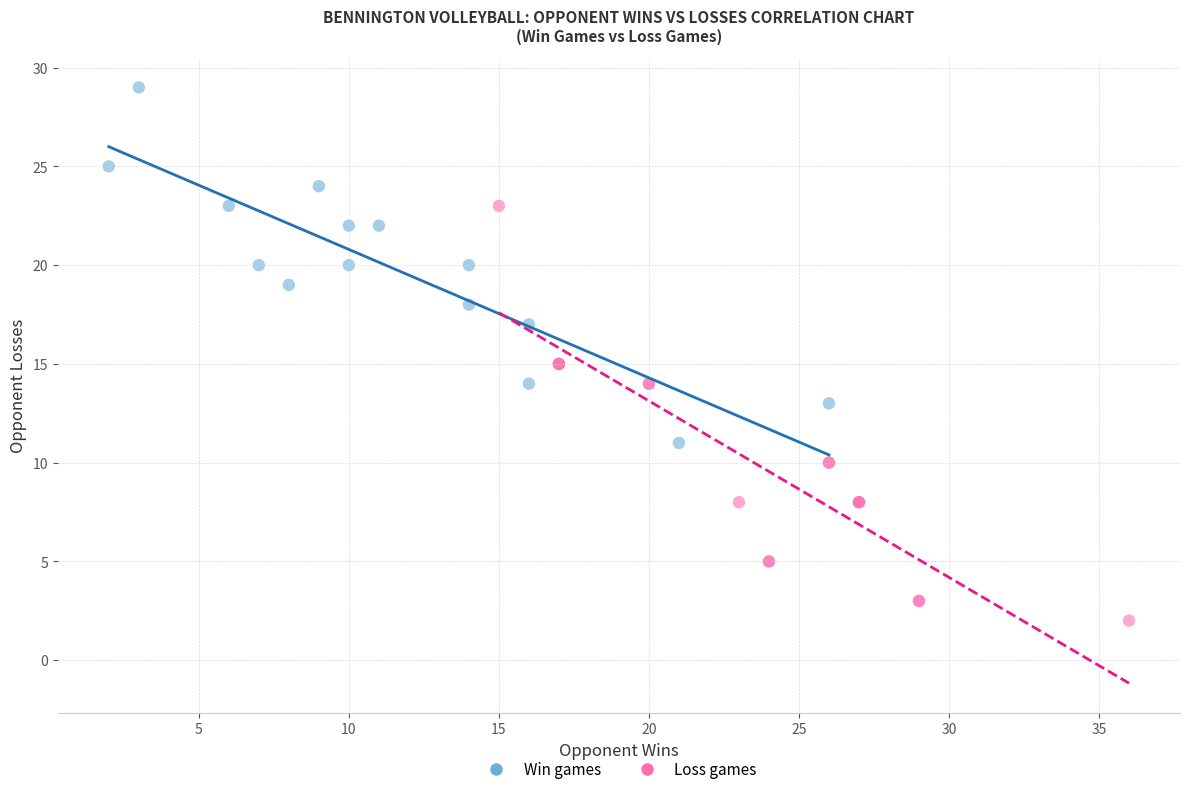

Which series contains the highest Y value?

Win games